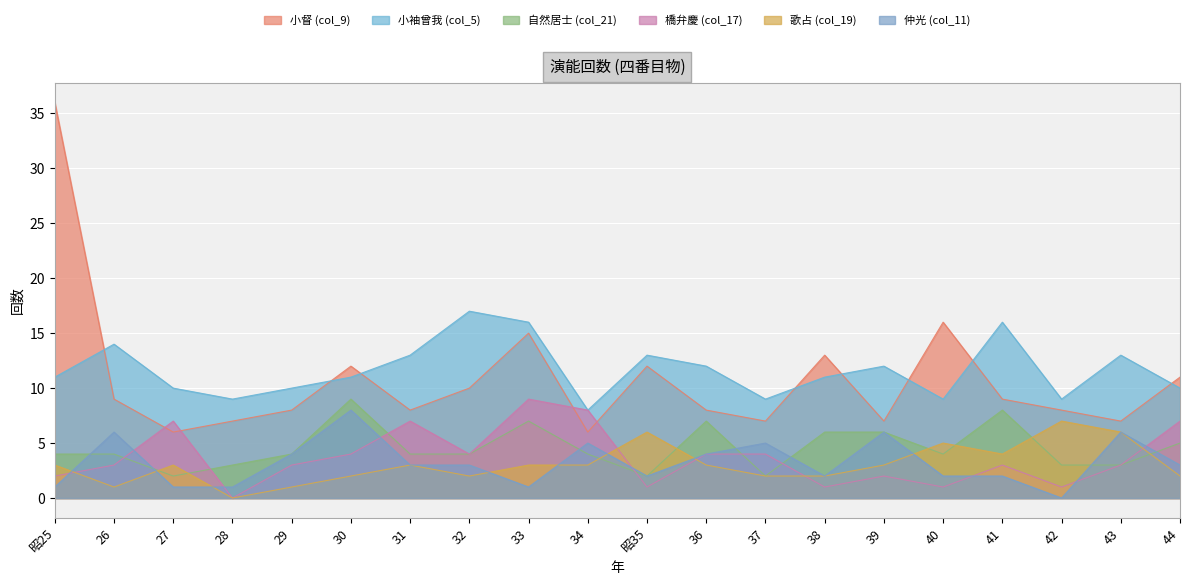

How many lines are shown in the chart?

6